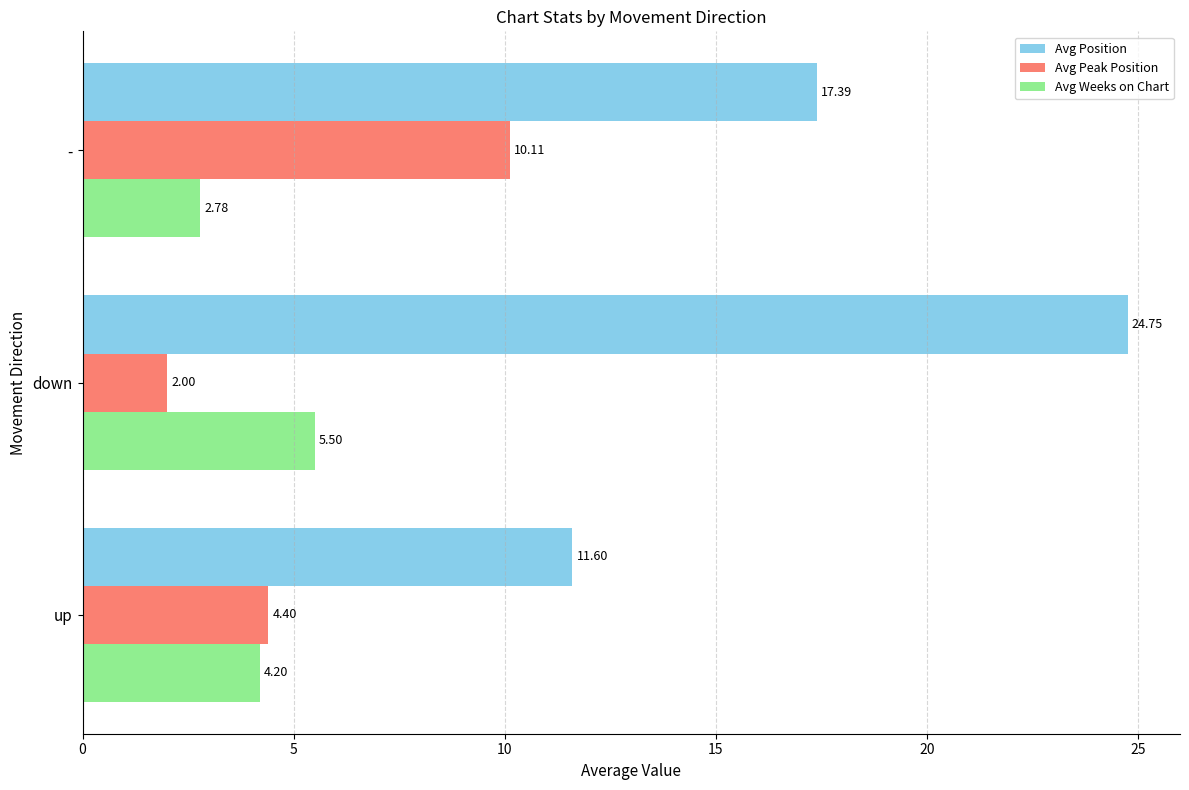

Which series has the widest spread of values?

Avg Position